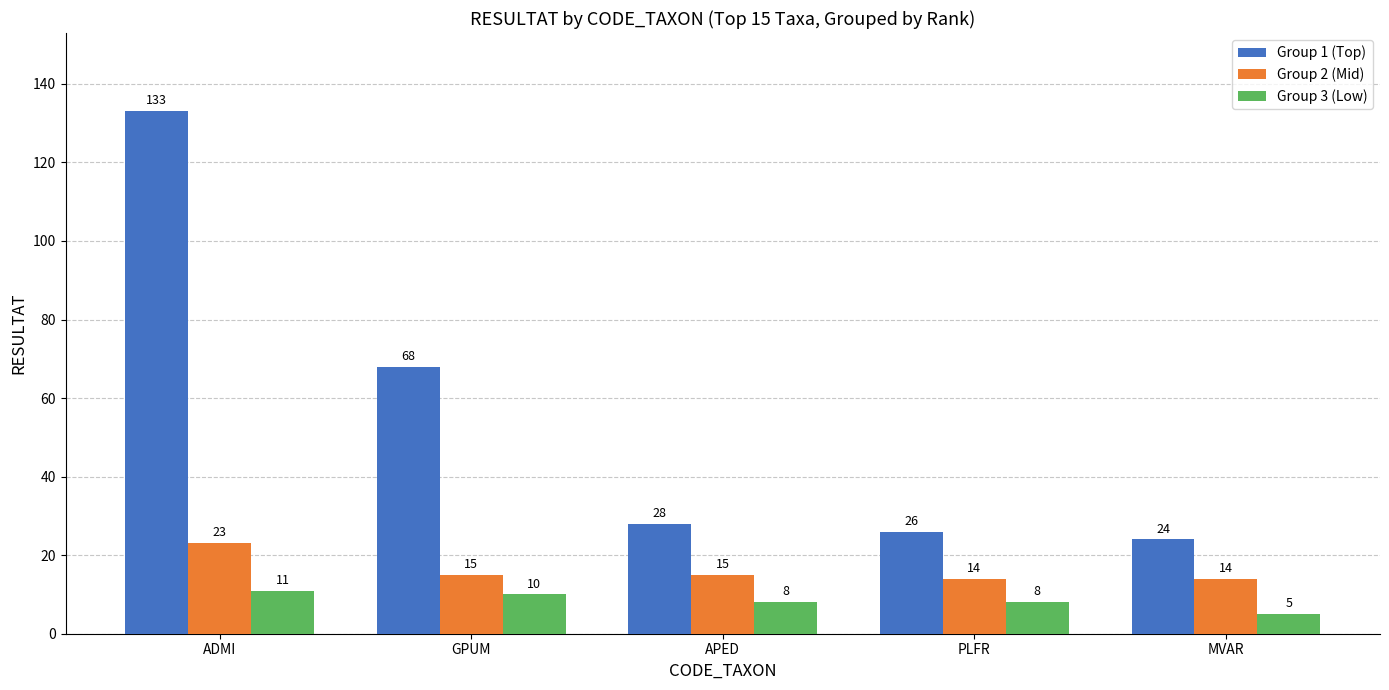

Reading left to right, list all the values displayed in this chart.

Group 1 (Top): 133	68	28	26	24
Group 2 (Mid): 23	15	15	14	14
Group 3 (Low): 11	10	8	8	5